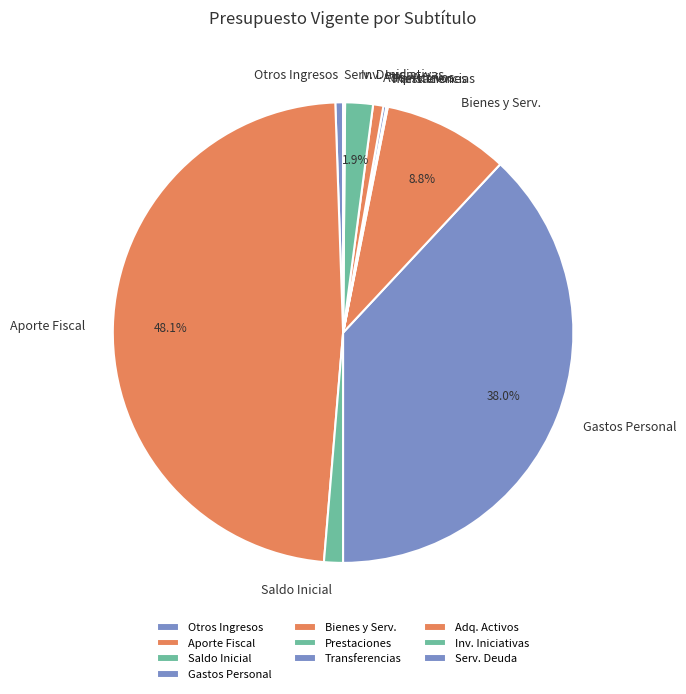

Combined, do Inv. Iniciativas and Adq. Activos account for over 50%?

No